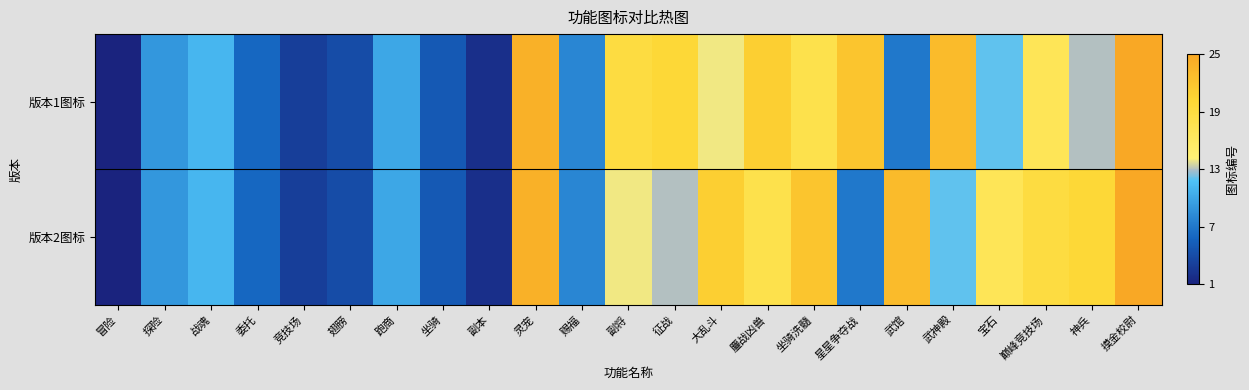

Rank the series by their maximum value, from highest to lowest.

版本1图标, 版本2图标